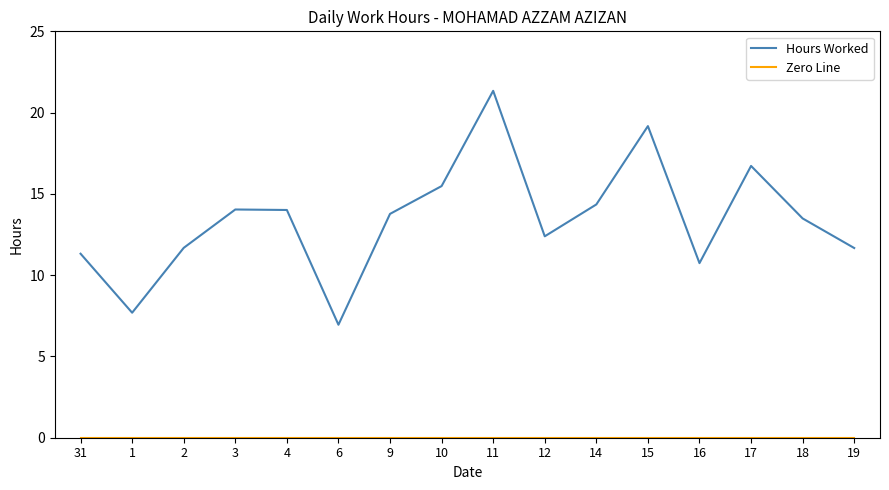

What is the average value of the Hours Worked series?

13.4